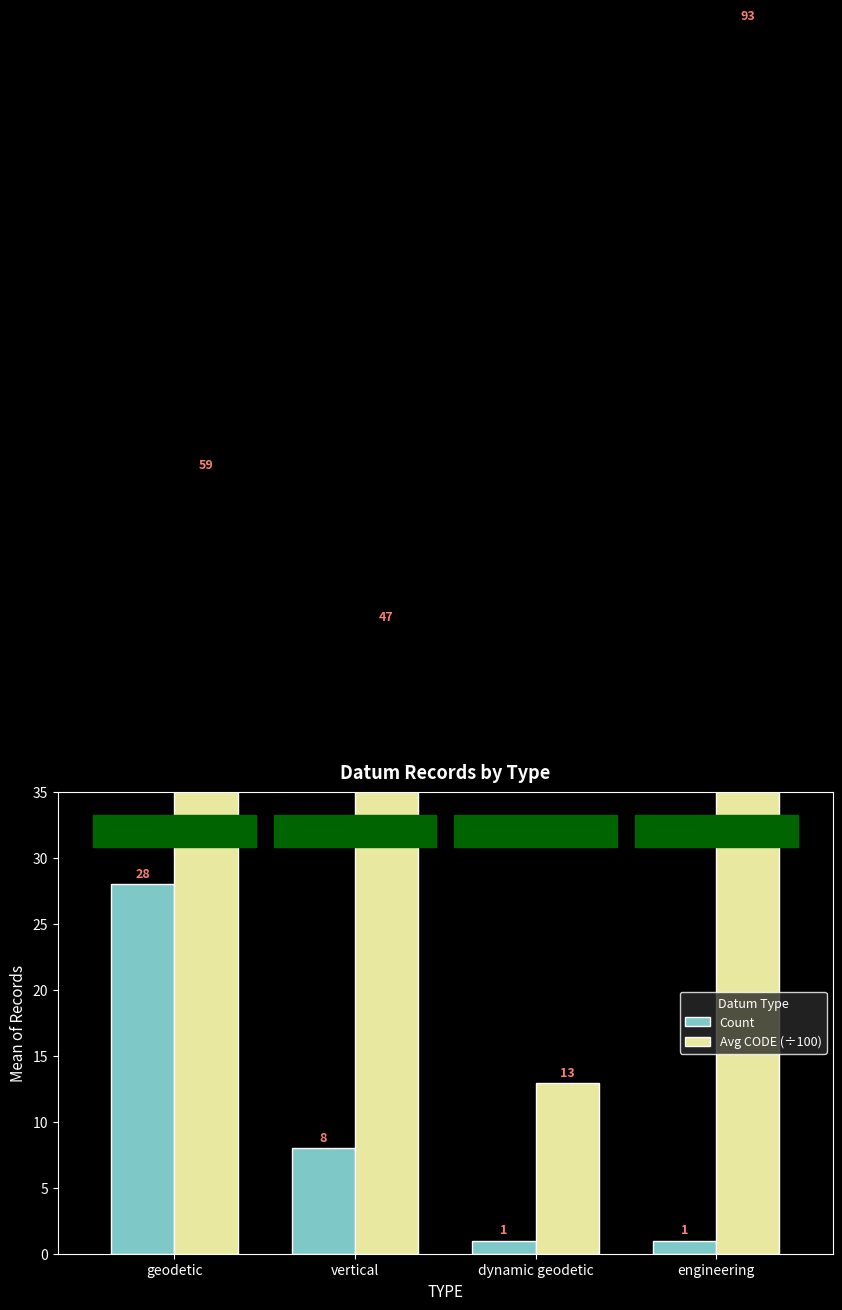

The Count series shows 1.0 at dynamic geodetic. True or false?

True